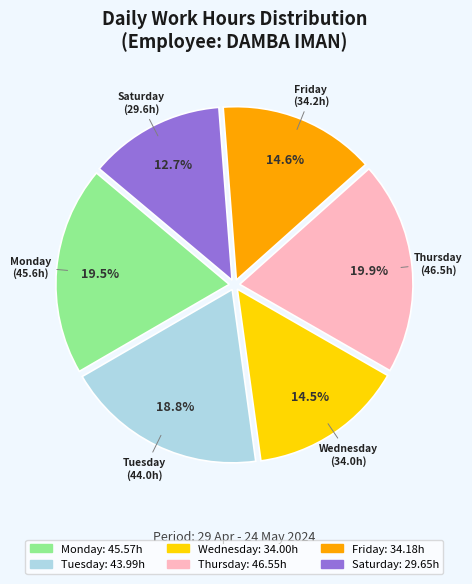

Is there any slice that represents more than half of the pie?

No